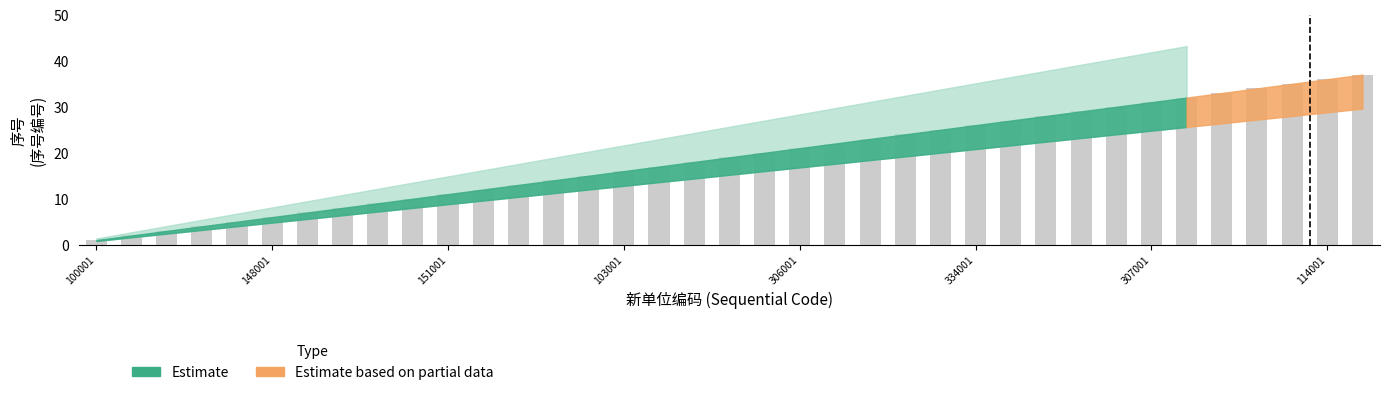

What is the greatest value displayed?

37